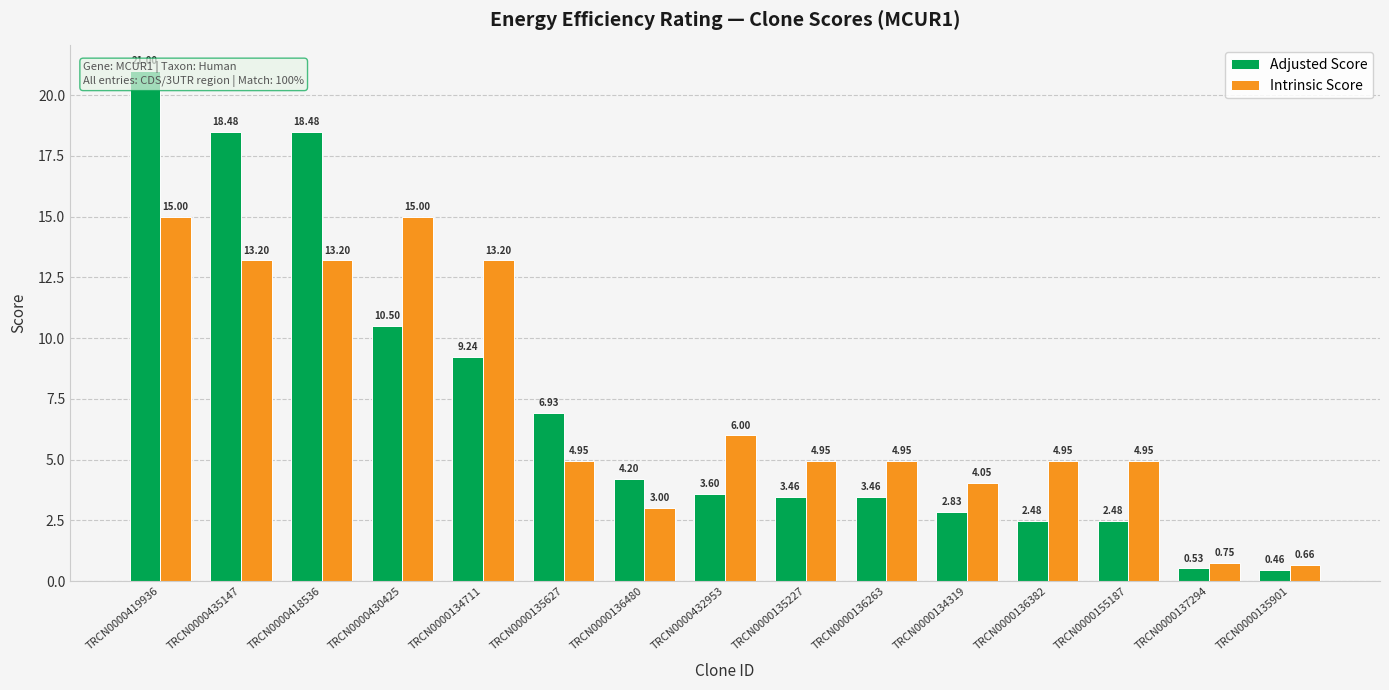

How many bars are there in total?

30